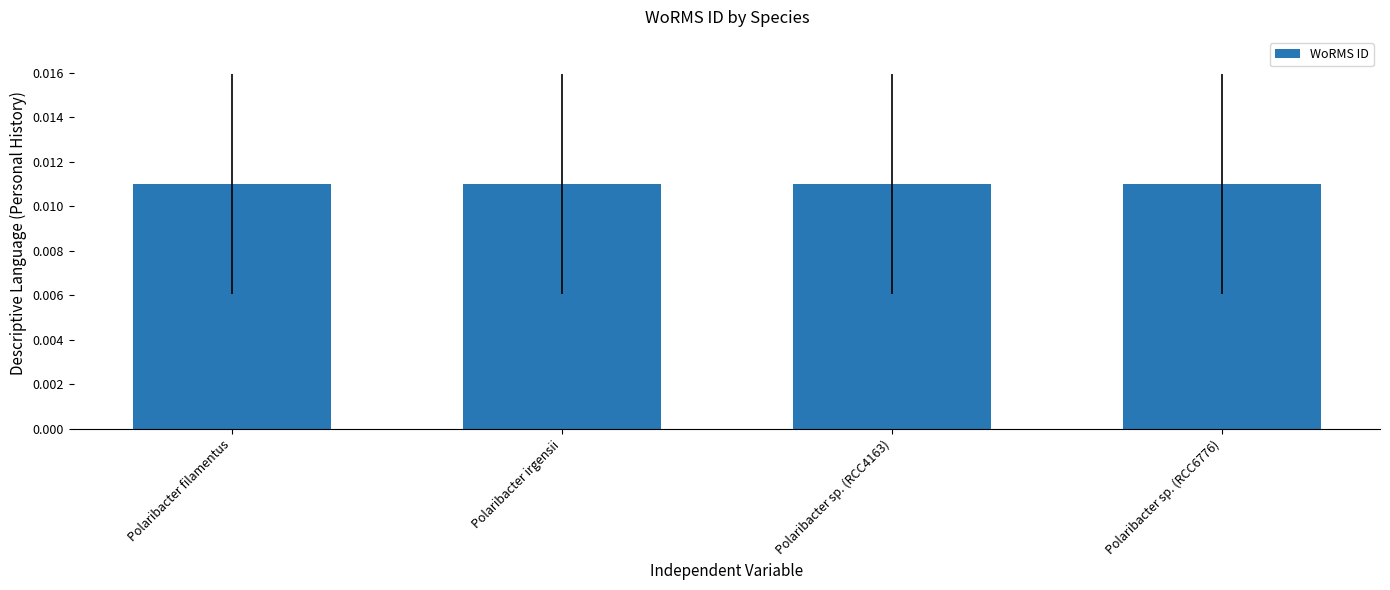

Count the values in the range 0 to 1.

4